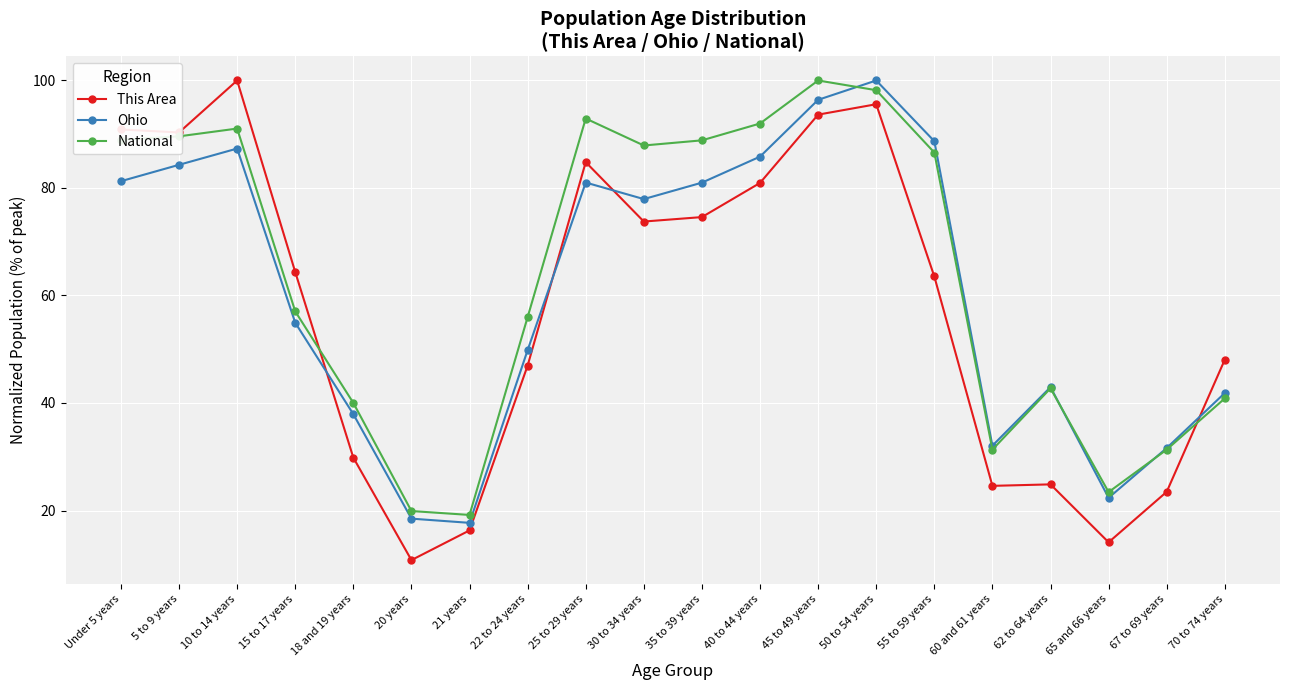

Which category has the lowest value in the This Area series?

20 years